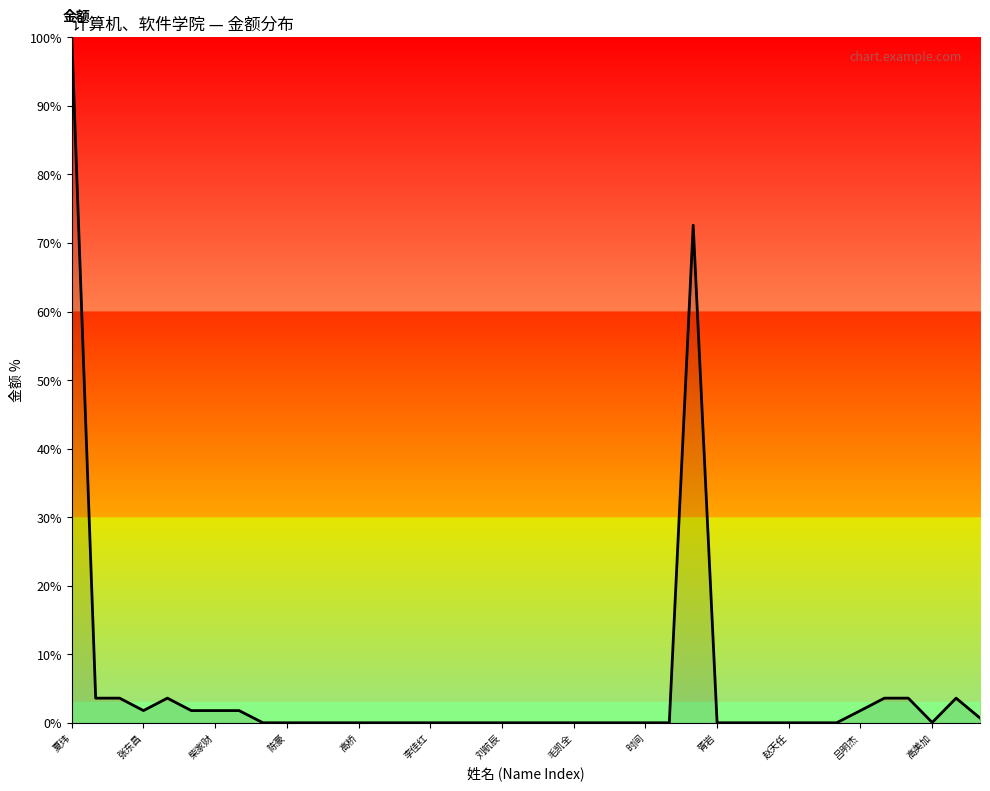

What is the difference between the maximum and minimum values?

100.0